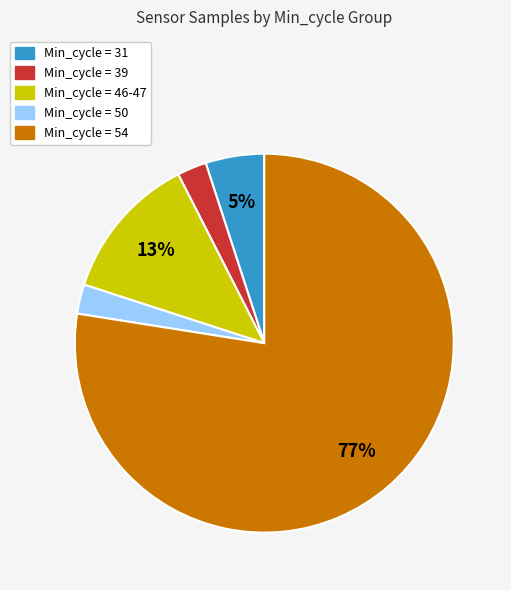

To the nearest percent, what is the average slice percentage?

20%